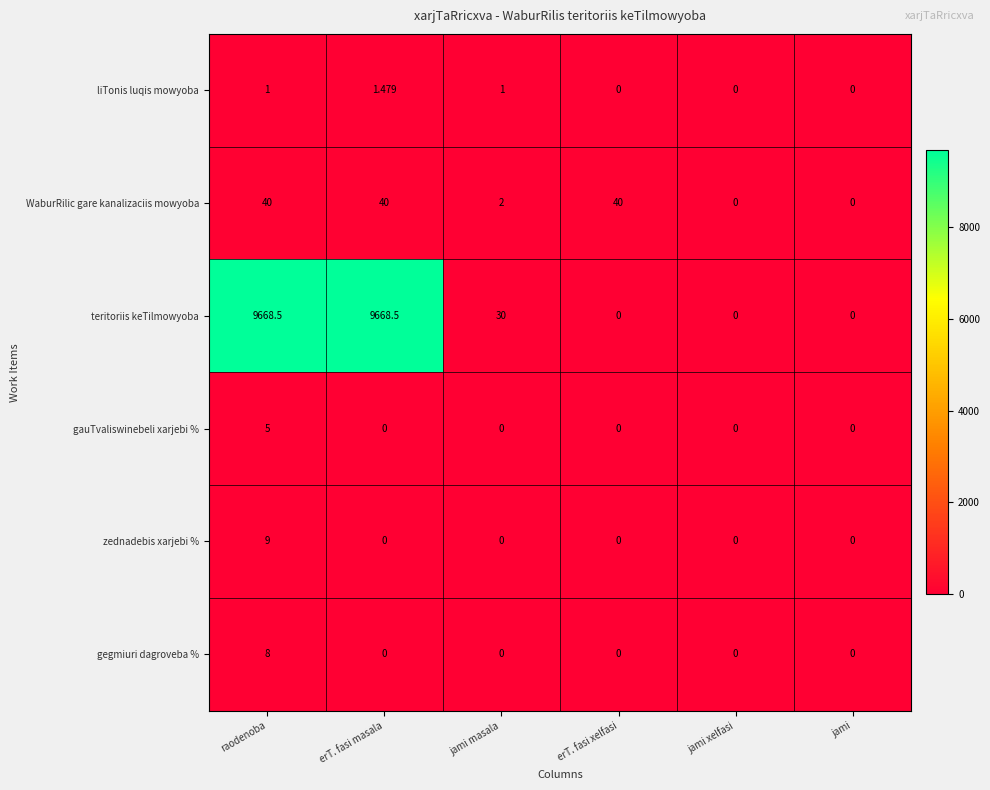

At which category is the sum across all series the highest?

raodenoba